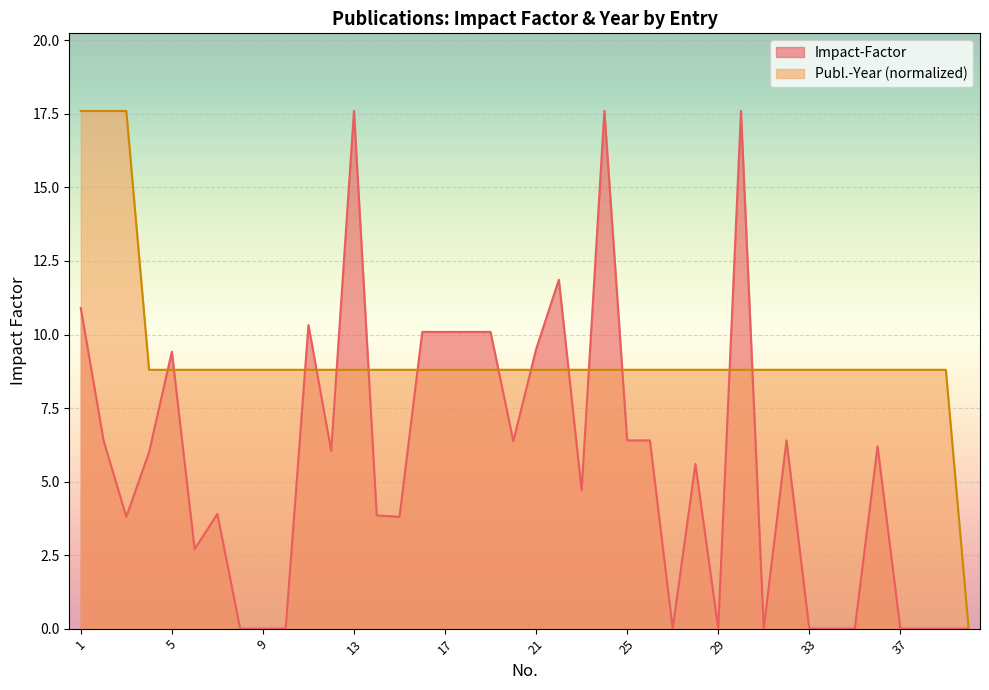

How many series are shown in this chart?

2